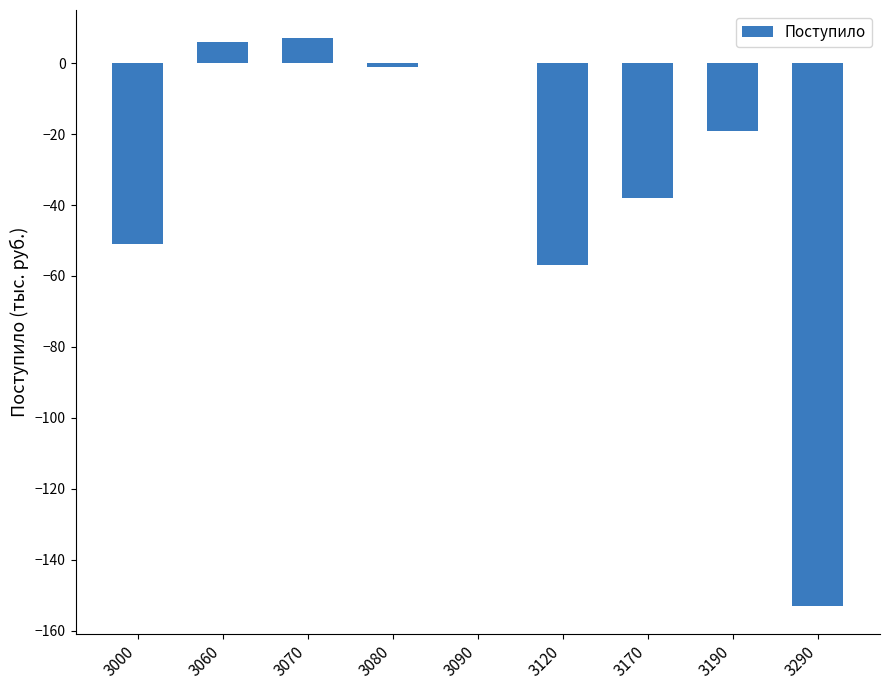

Are the bars grouped side by side (vs. stacked)?

No